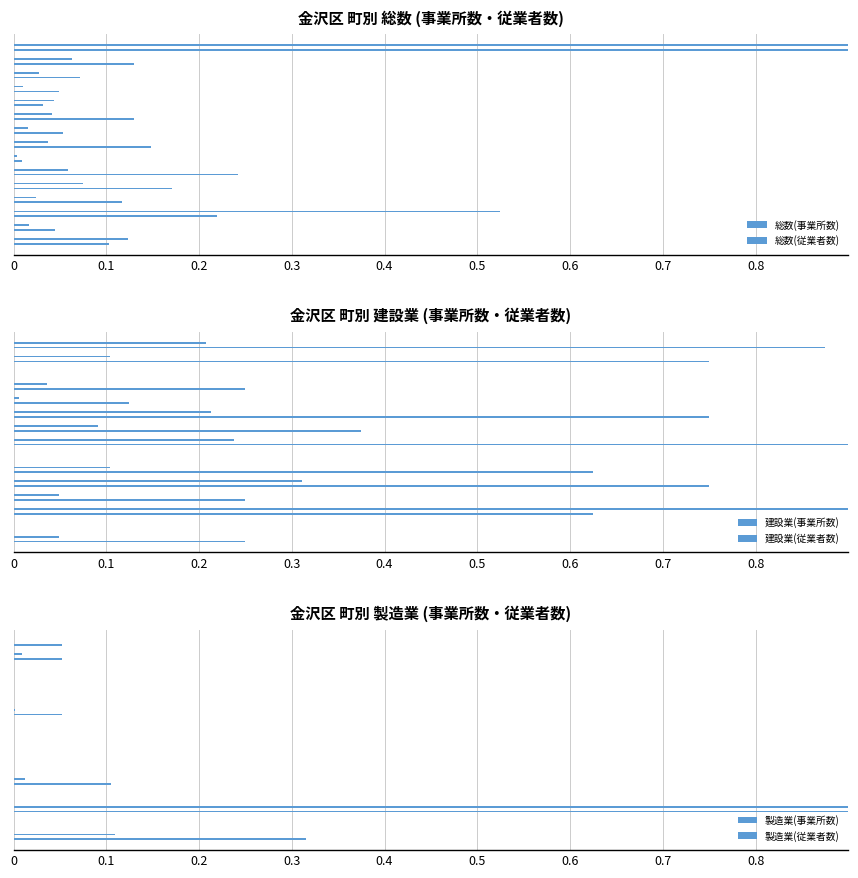

The 製造業(事業所数) series shows 0.1 at 0. True or false?

False